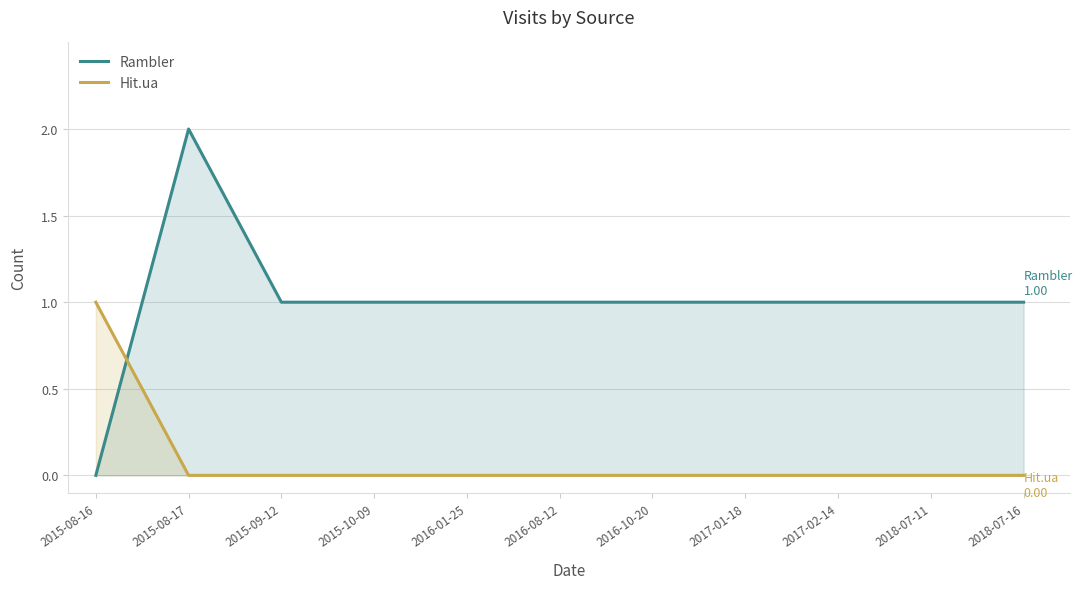

True or false: Rambler and Hit.ua cross at least once.

True